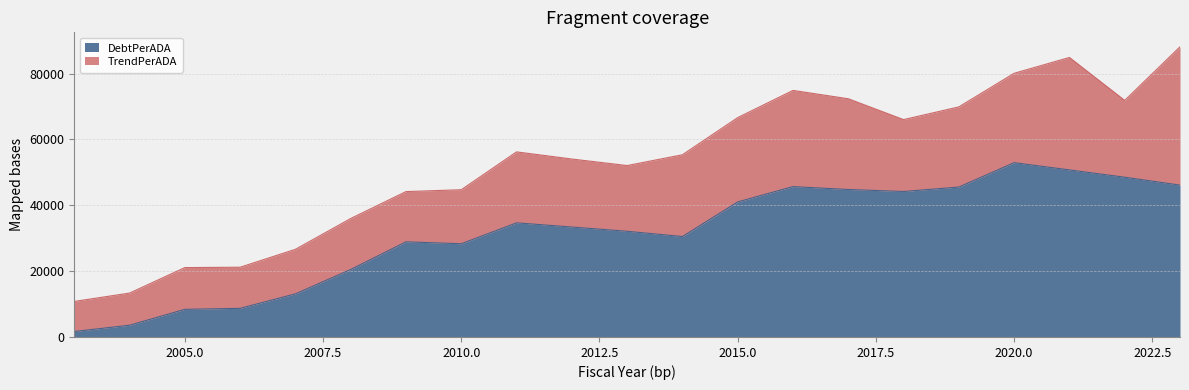

List the labels in order of value, smallest first.

2003, 2004, 2005, 2006, 2007, 2008, 2010, 2009, 2014, 2013, 2012, 2011, 2015, 2018, 2017, 2019, 2016, 2023, 2022, 2021, 2020